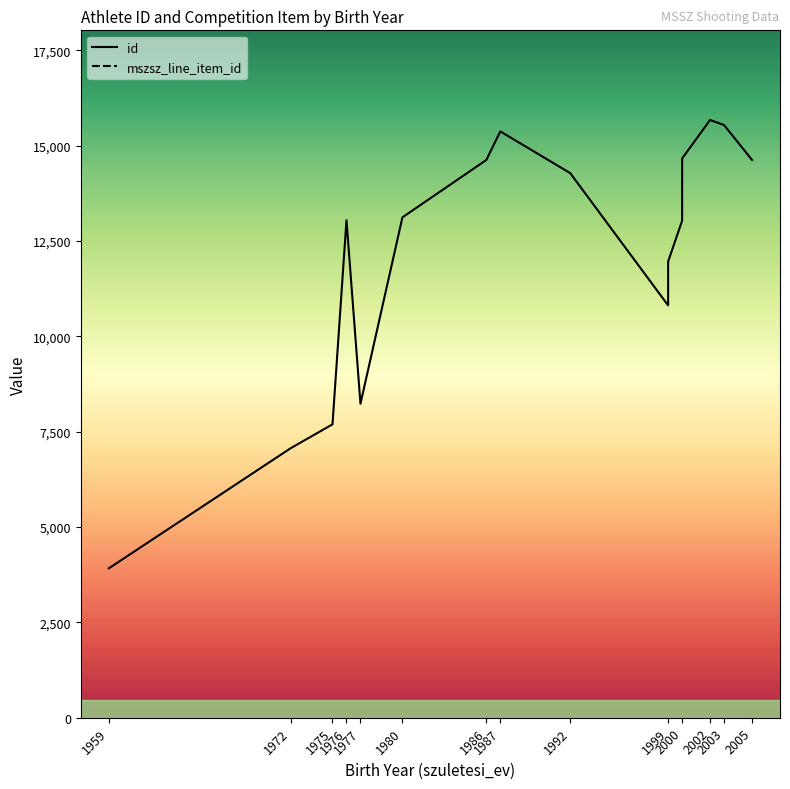

At which label does id first exceed 13117?

1986